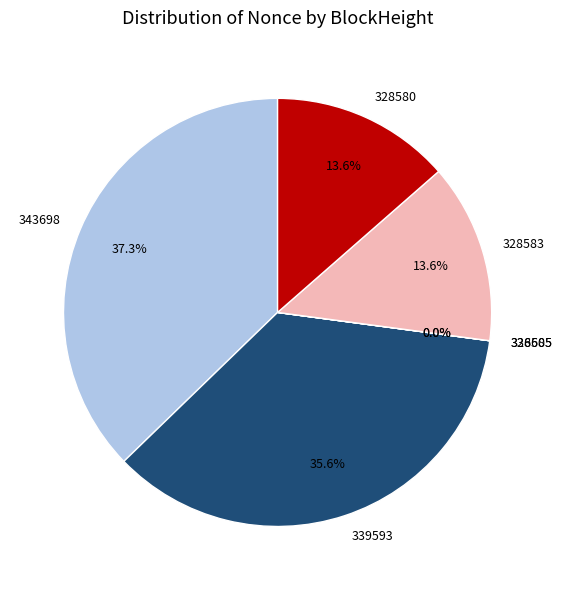

True or false: 343698 accounts for 28% of the total.

False